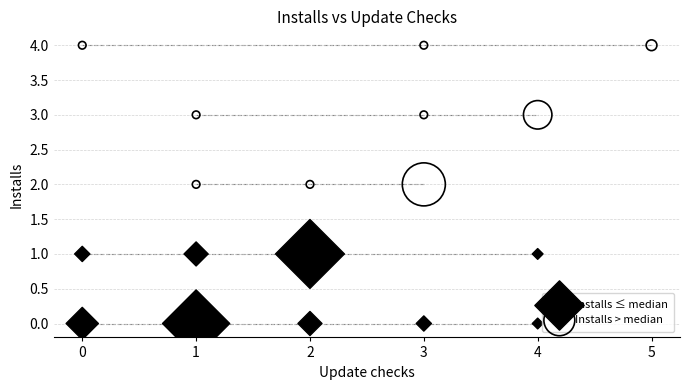

Which series contains the highest Y value?

Installs > median